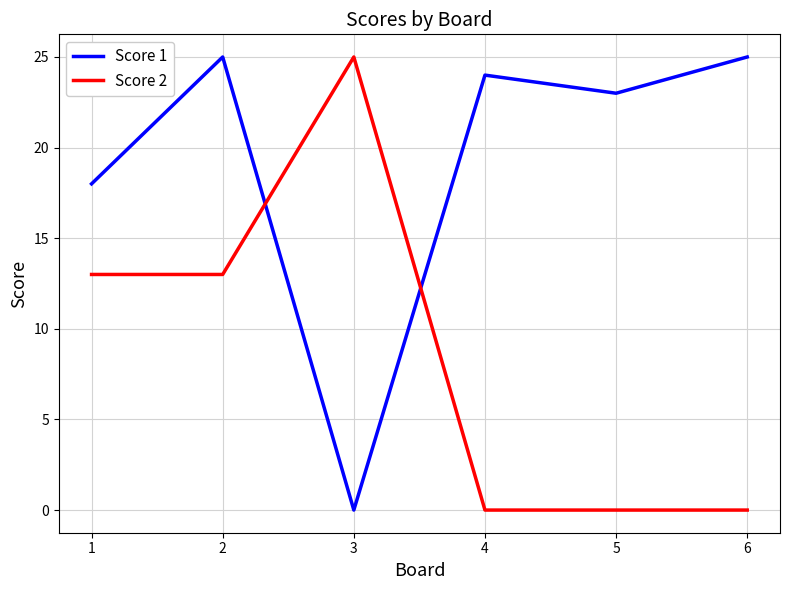

At how many categories does at least one series exceed 4?

6